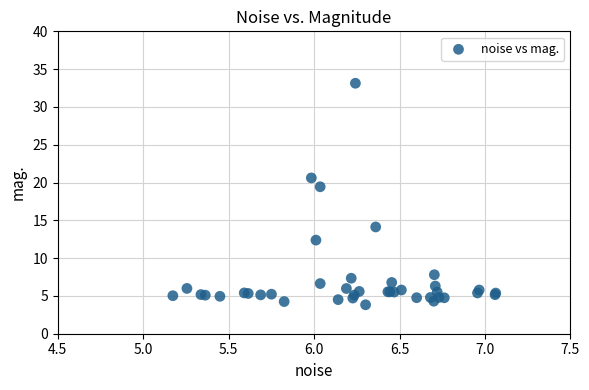

What Y value in the scatter plot is closest to 18?

19.4